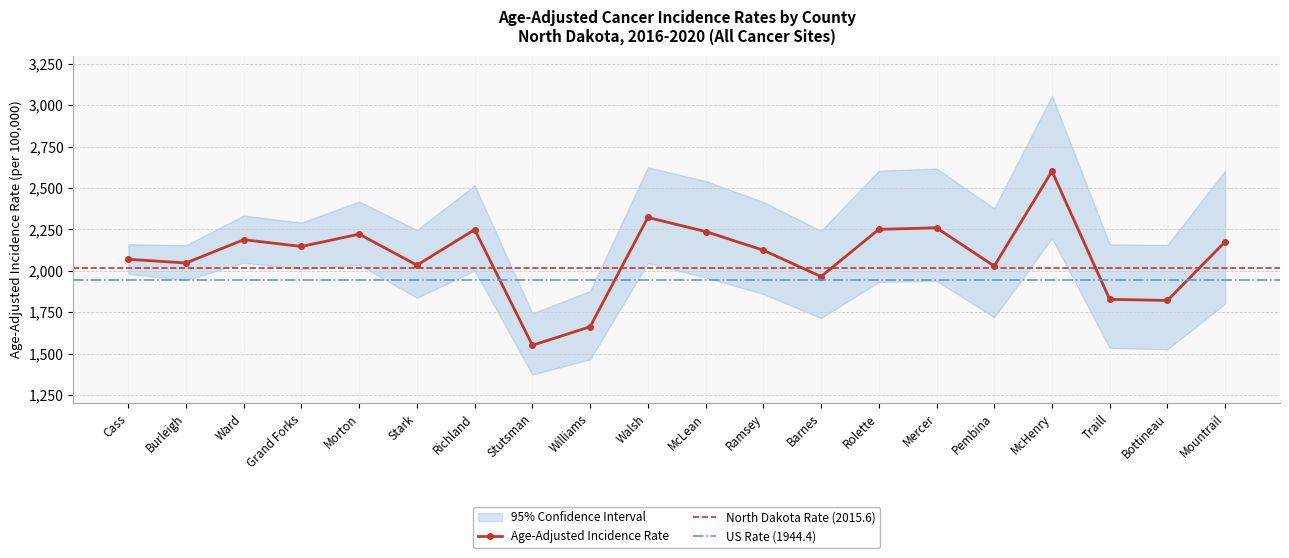

What is the spread (max minus min) of values at Walsh?

579.2